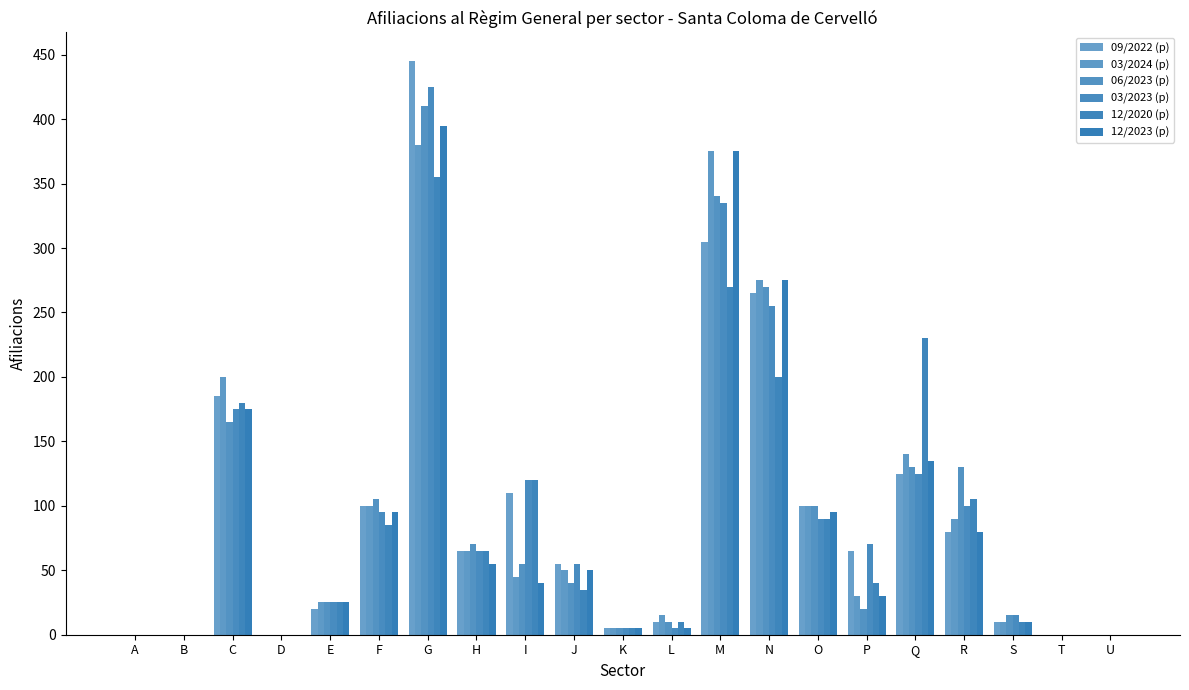

Are the bars horizontal?

No